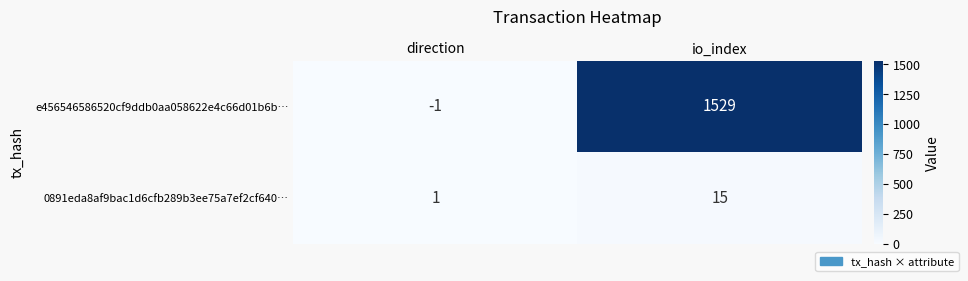

Which series changed the most between direction and io_index?

e456546586520cf9ddb0aa058622e4c66d01b6b…